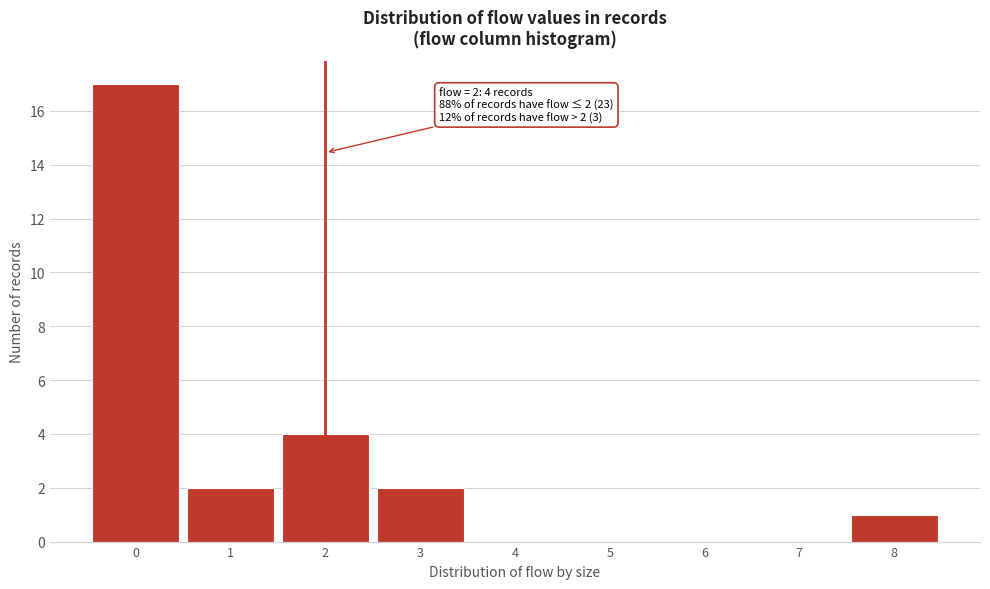

Which range on the x-axis has the tallest bar?

-0.5 to 0.5